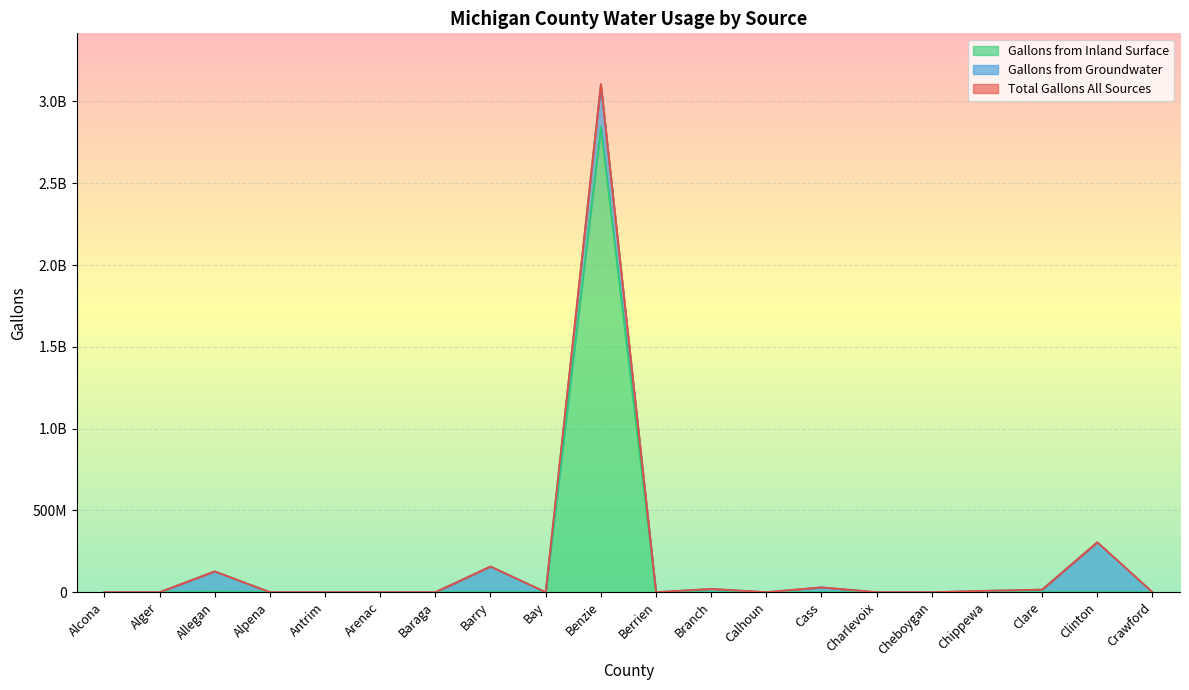

True or false: Gallons from Inland Surface has a value of -1825029109 at Alcona.

False